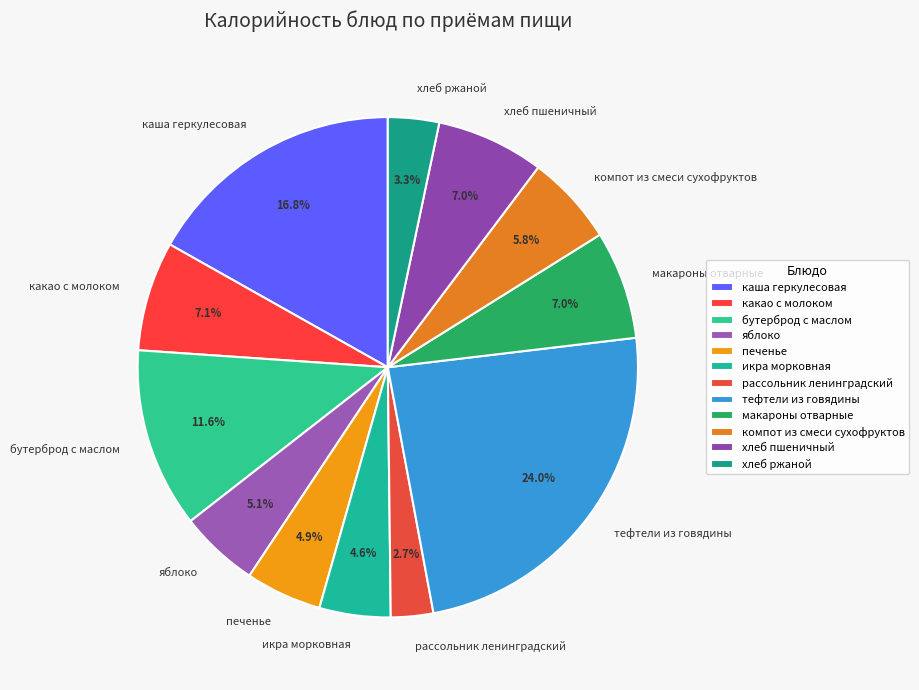

To the nearest percent, what percentage of the pie is каша геркулесовая?

17%